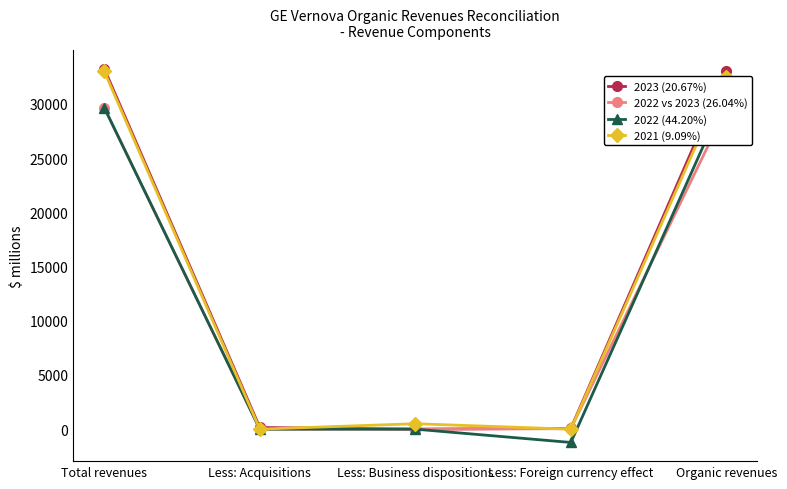

How many lines are shown in the chart?

4